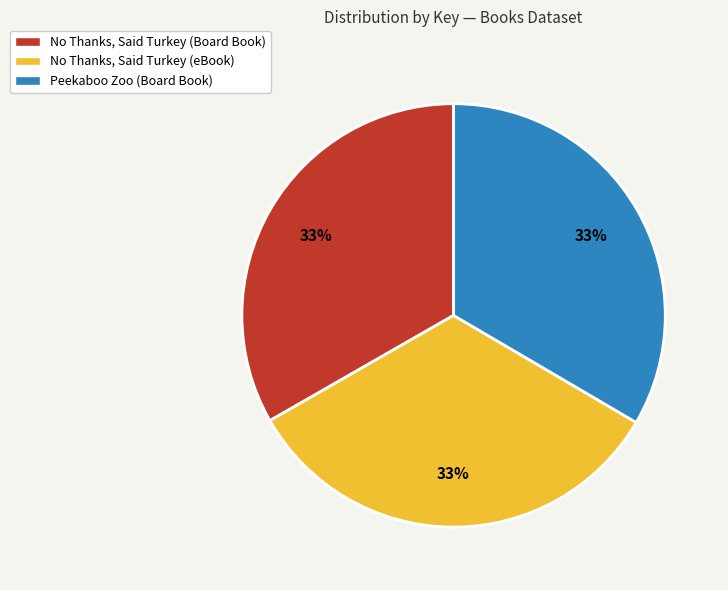

To the nearest percent, what portion does No Thanks, Said Turkey (Board Book) represent?

33%